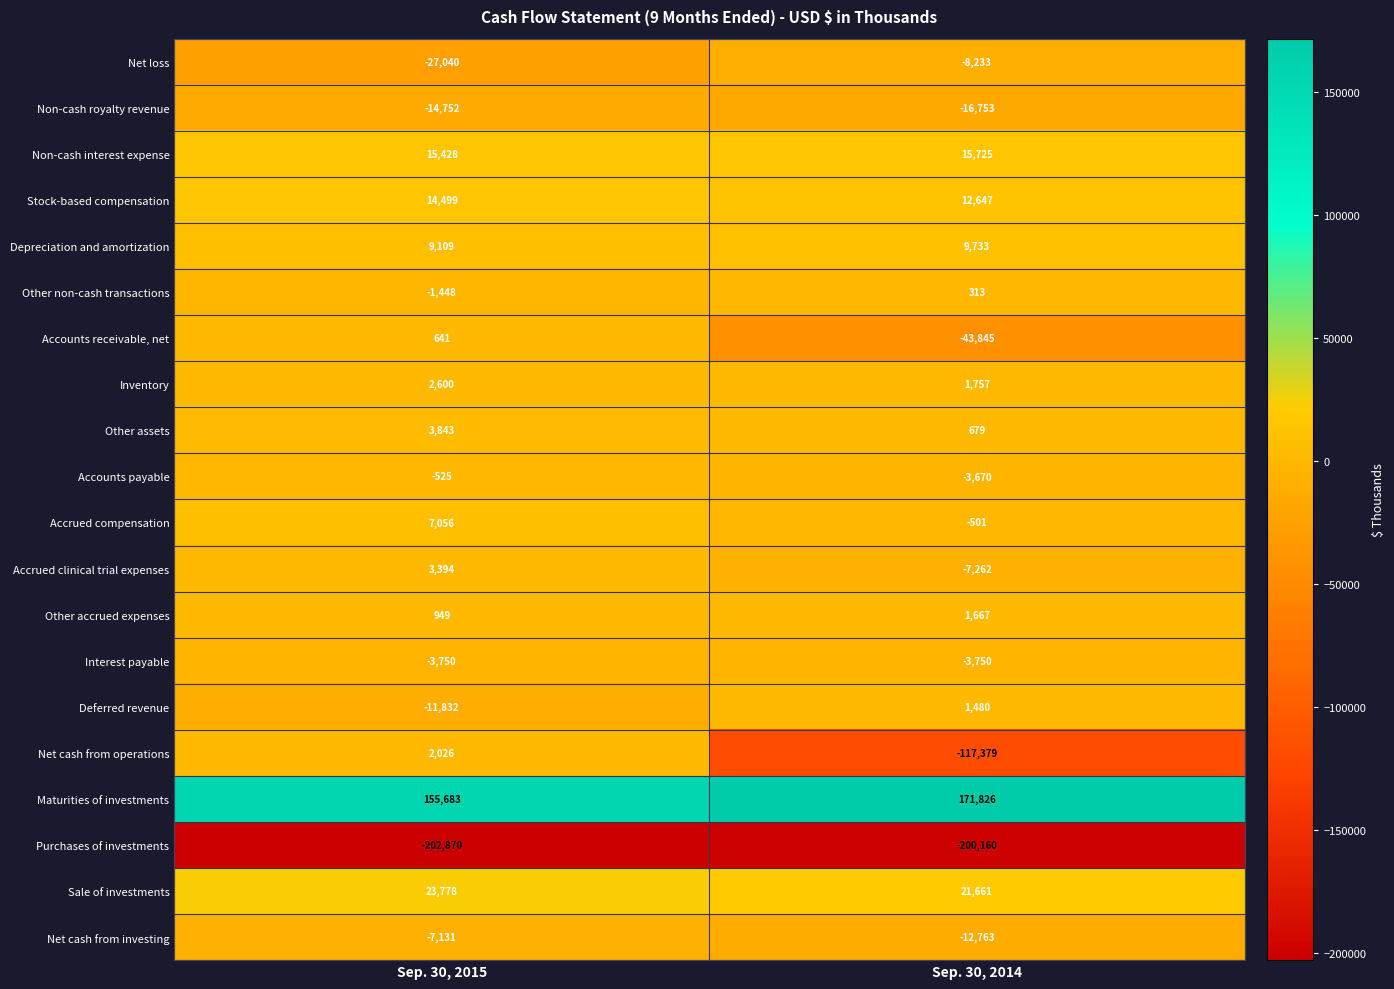

What is the maximum value shown in the chart?

171826